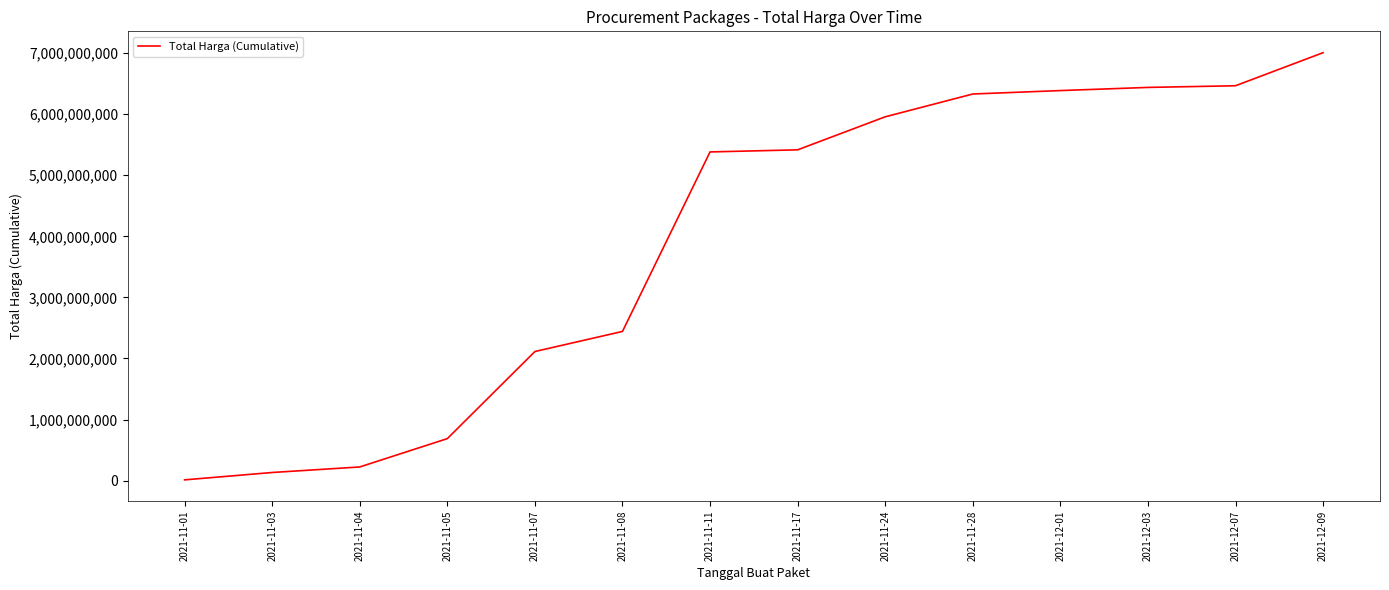

At which category does the chart reach its peak across all series?

2021-12-09